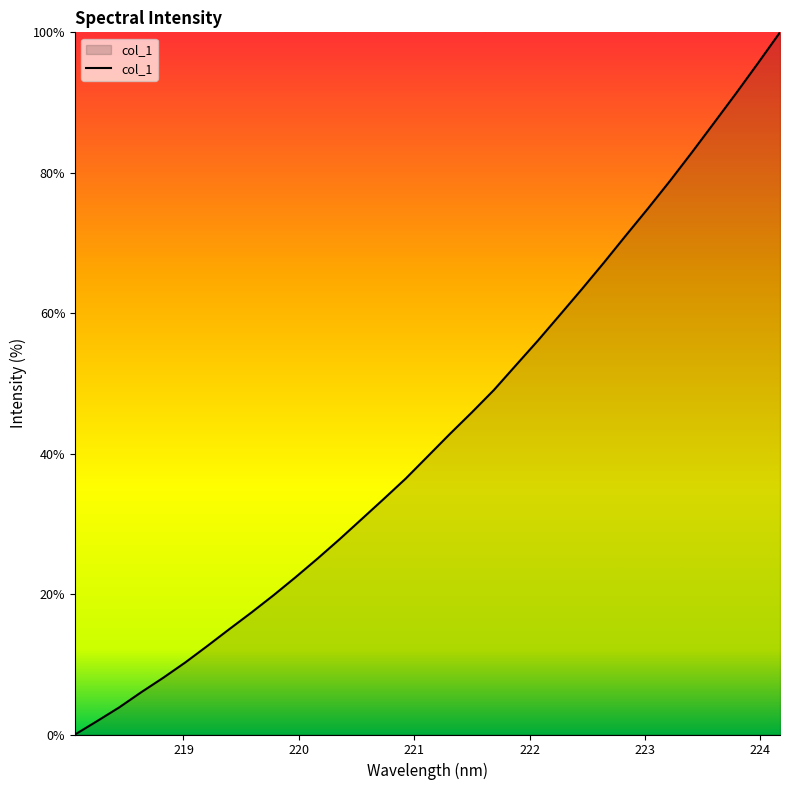

How many values exceed 39?

17